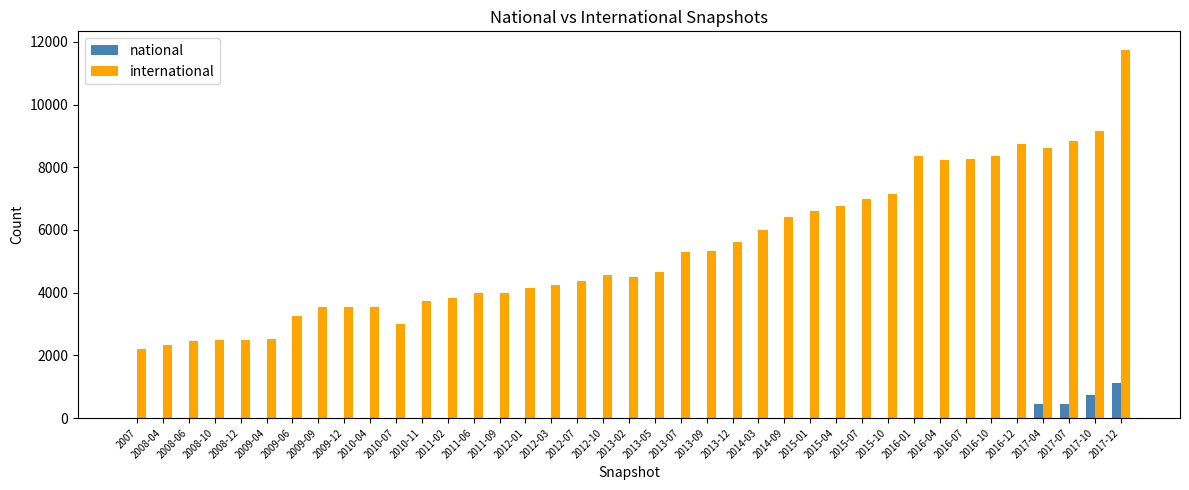

Does the chart contain stacked bars?

No